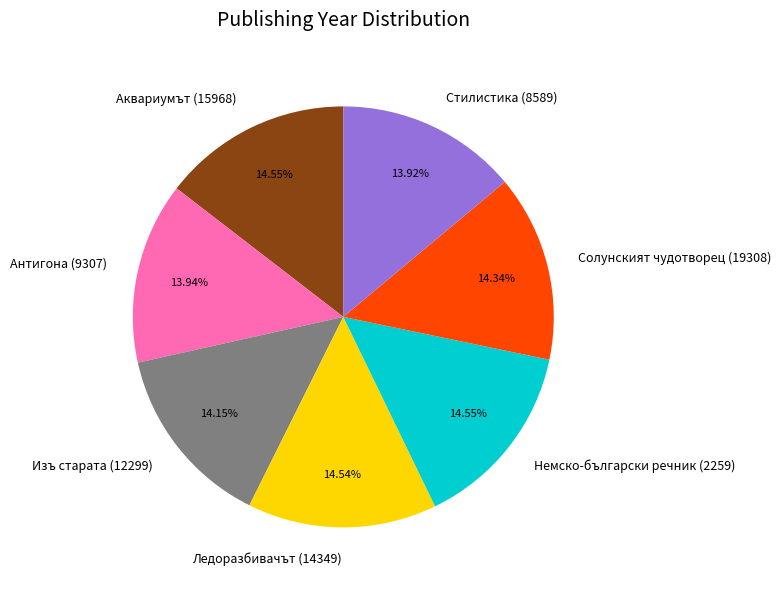

To the nearest percent, what portion does Антигона (9307) represent?

14%